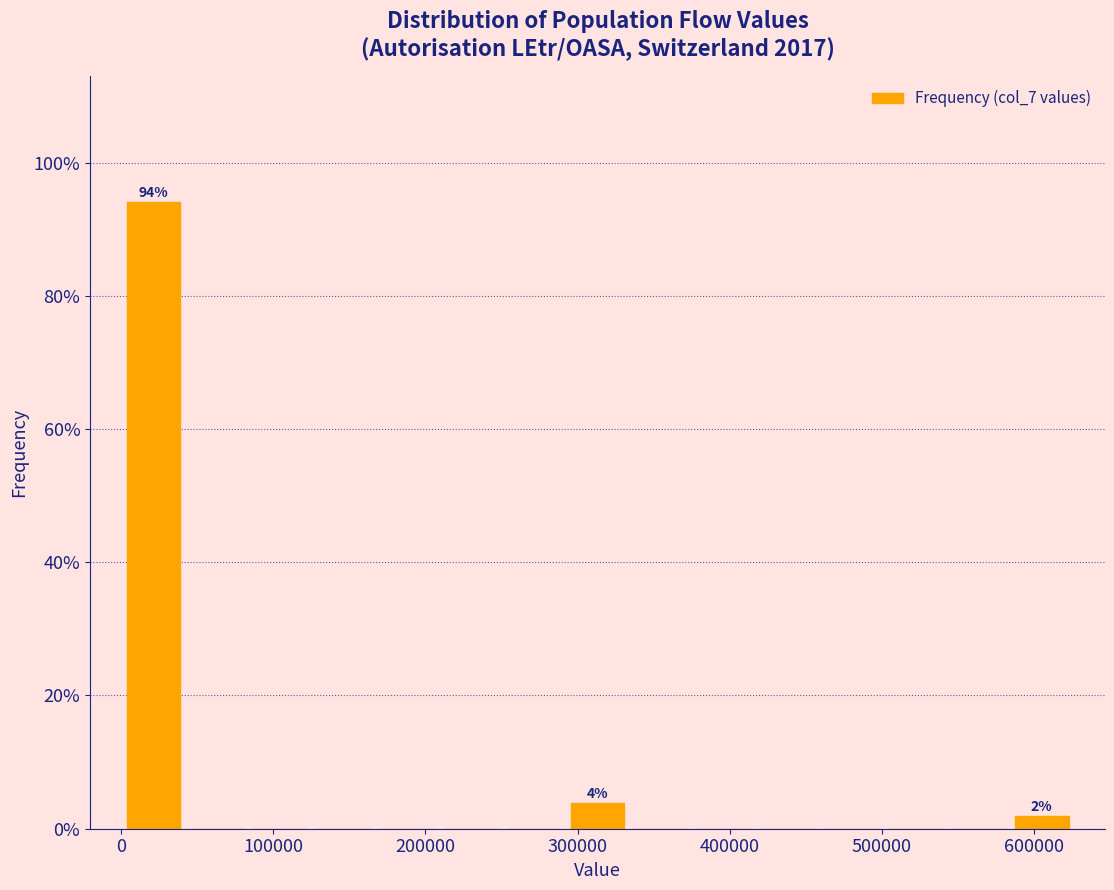

Over which range of the x-axis is the bar tallest?

0 to 40000